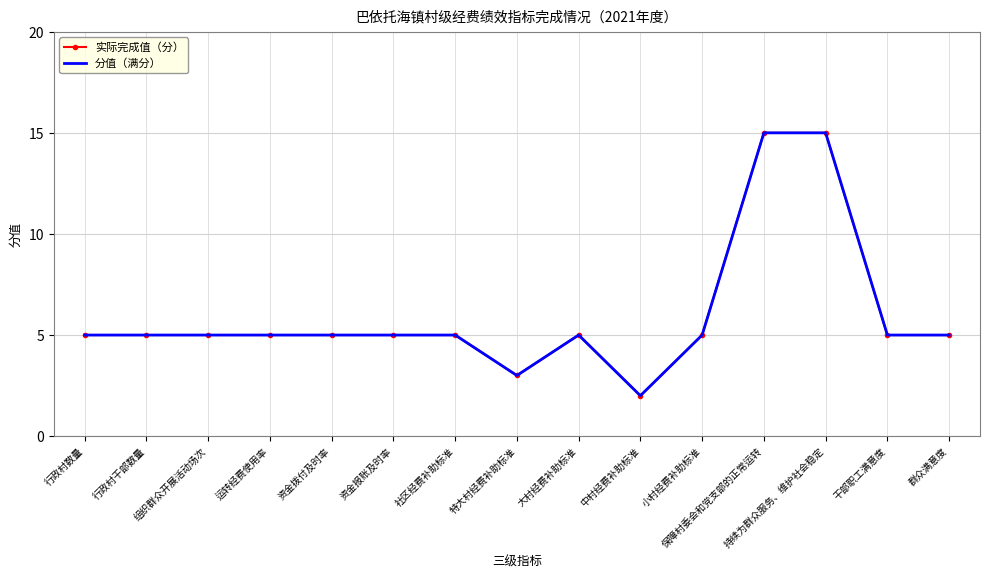

Reading right to left, list all the values displayed in this chart.

实际完成值（分）: 5	5	15	15	5	2	5	3	5	5	5	5	5	5	5
分值（满分）: 5	5	15	15	5	2	5	3	5	5	5	5	5	5	5